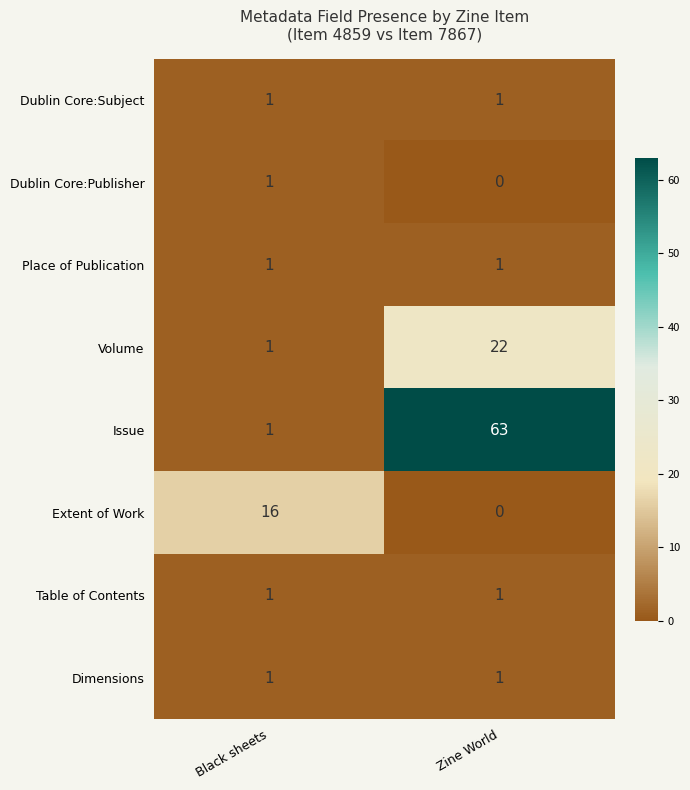

What is the difference between the highest and lowest values at Black sheets?

15